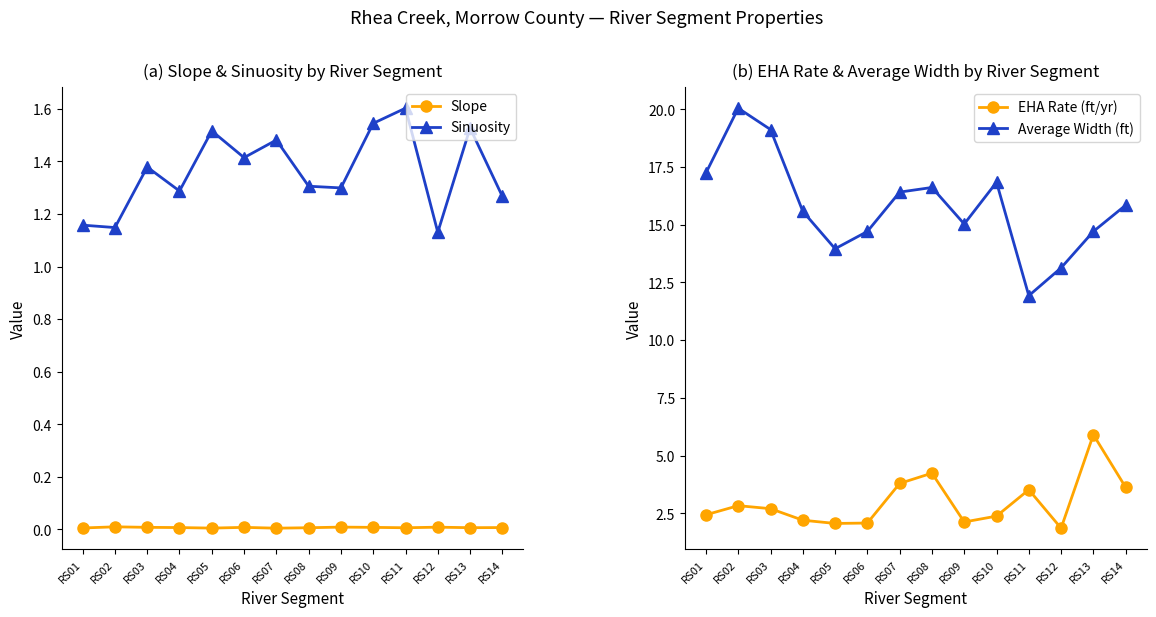

Is this an area chart (filled region under the line)?

No